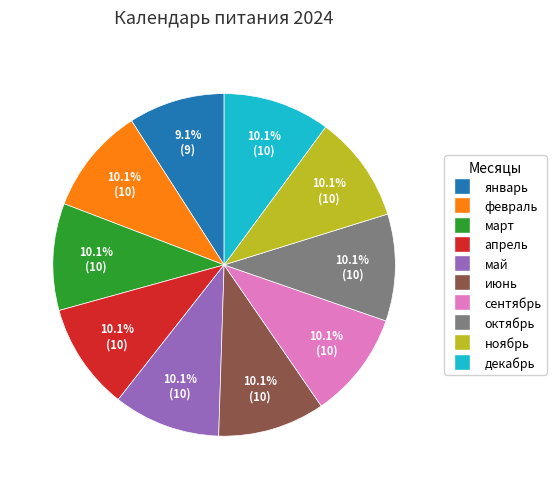

How many slices are in this pie chart?

10